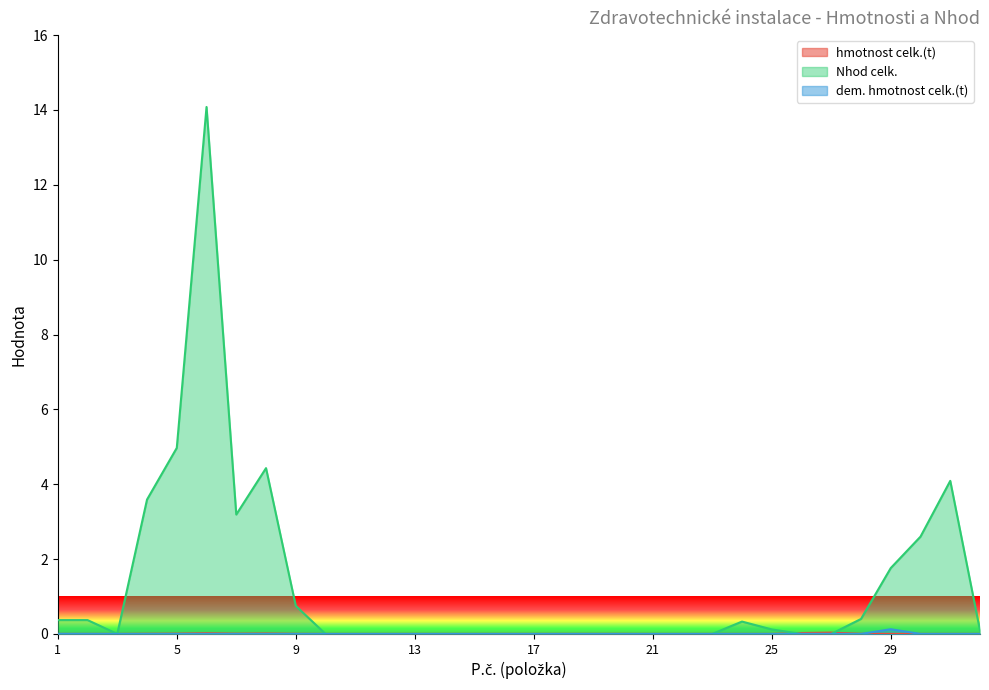

How many categories are shown in the chart?

32